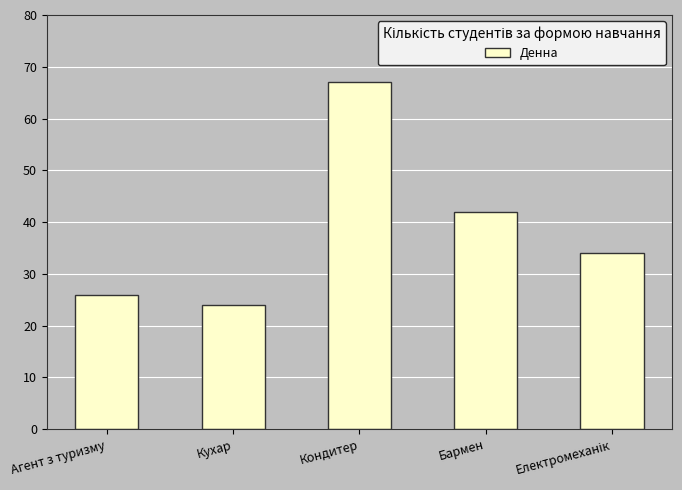

The chart shows a value of 6 at Кухар. True or false?

False